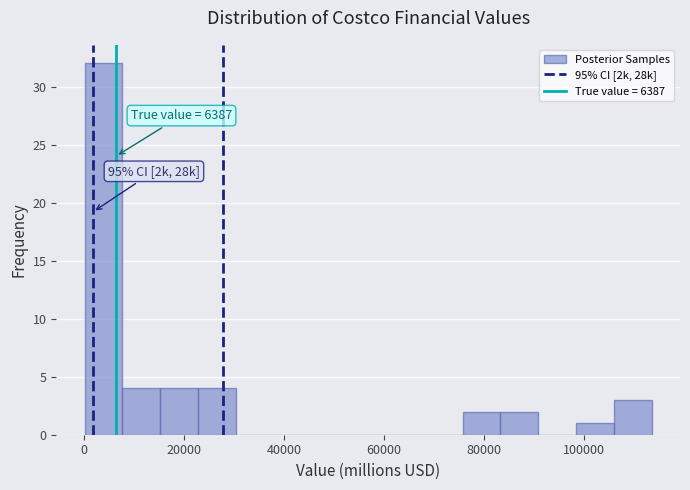

Read against the x-axis, roughly where is the centre of the tallest bar?

4000